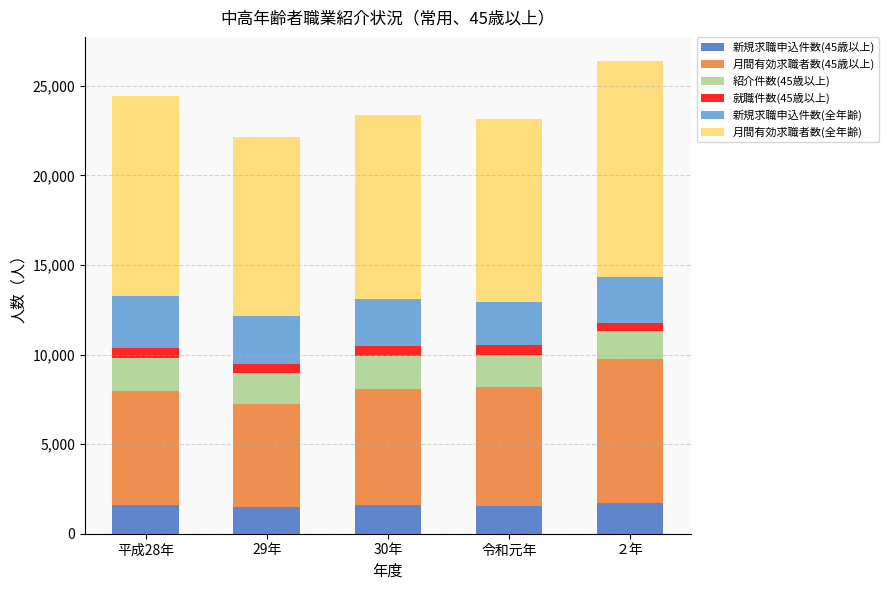

What is the minimum value for 新規求職申込件数(45歳以上)?

1507